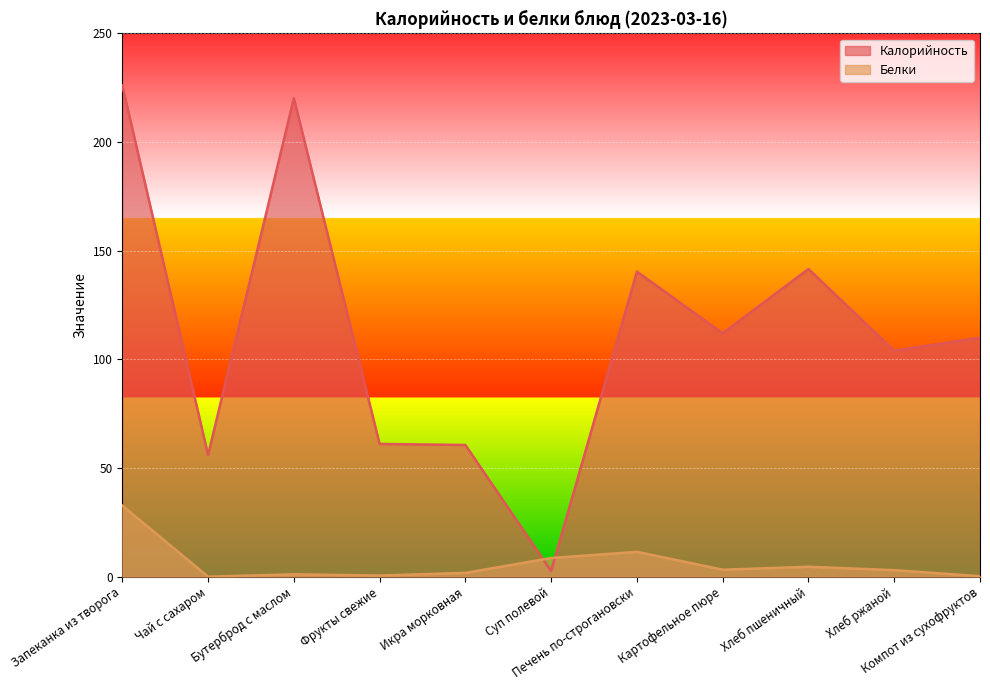

How many lines are shown in the chart?

2